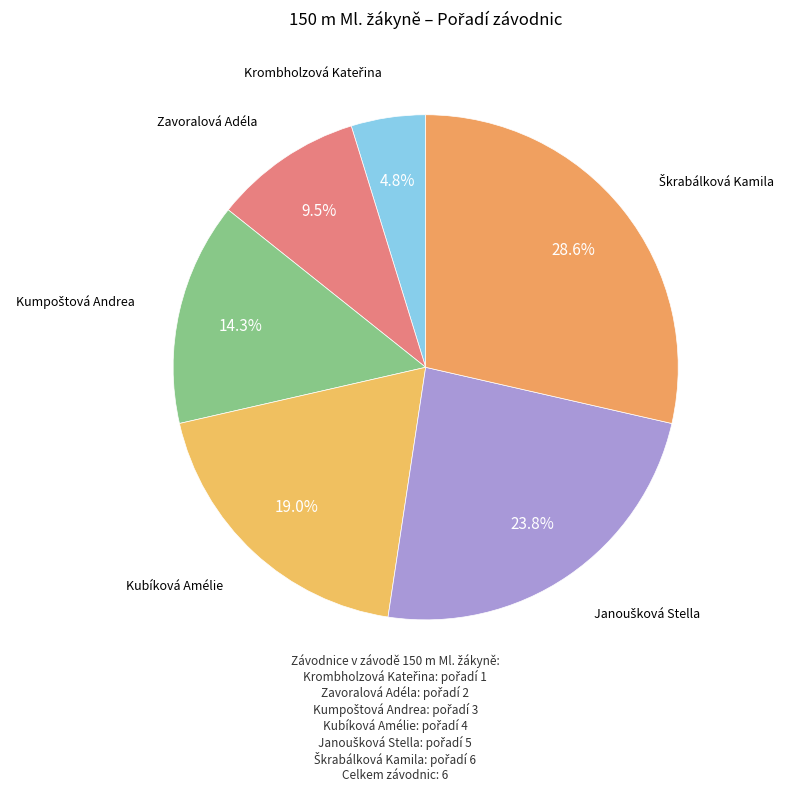

Do Kubíková Amélie and Zavoralová Adéla together represent more than half of the pie?

No